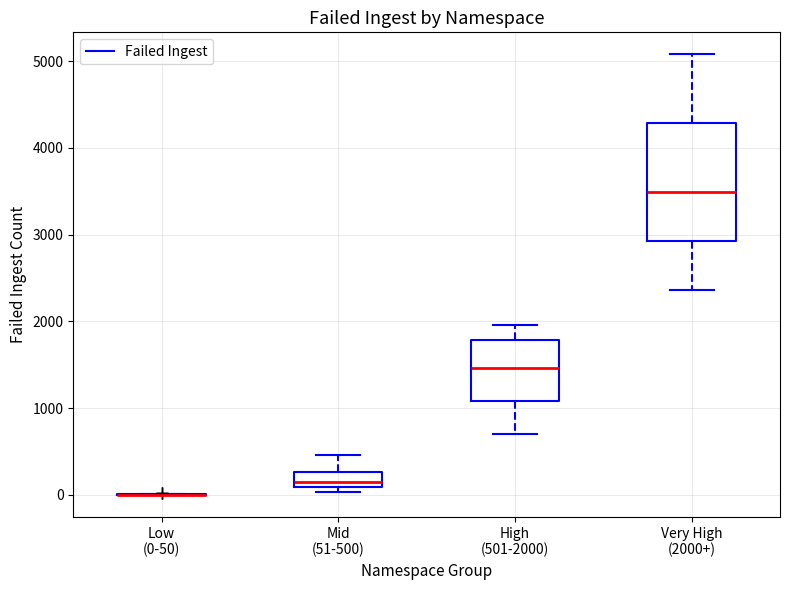

Reading left to right, read every box against the y-axis: the position of its median line, the range the box covers, and the ends of its whiskers. The values are not printed on the chart, so give them approximately, as read against the axis.

Low (0-50): box collapsed to a line at 0, whiskers 0 to 0
Mid (51-500): median 200, box 100 to 300, whiskers 0 to 500
High (501-2000): median 1500, box 1100 to 1800, whiskers 700 to 2000
Very High (2000+): median 3500, box 2900 to 4300, whiskers 2400 to 5100